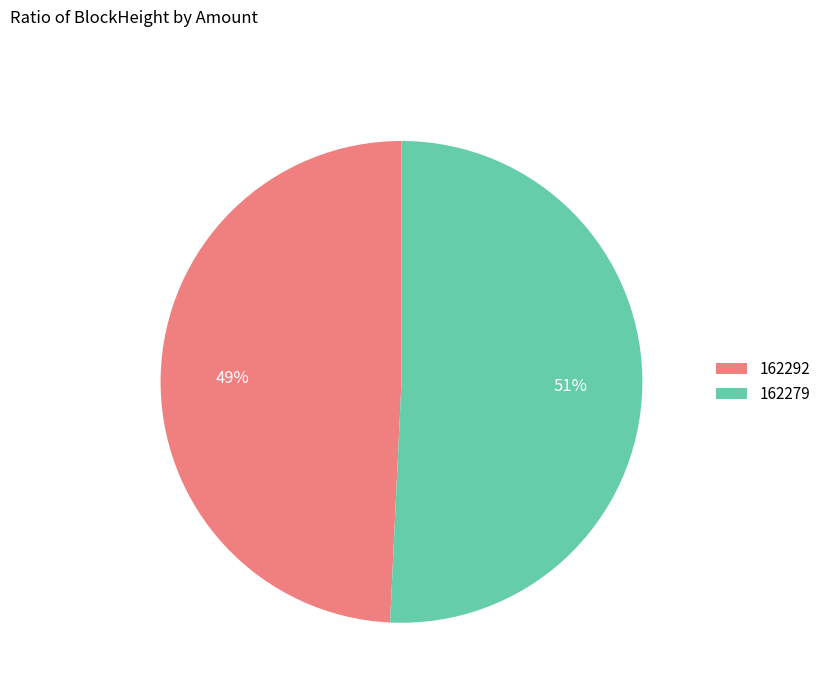

Does 162292 represent more than half of the total?

No